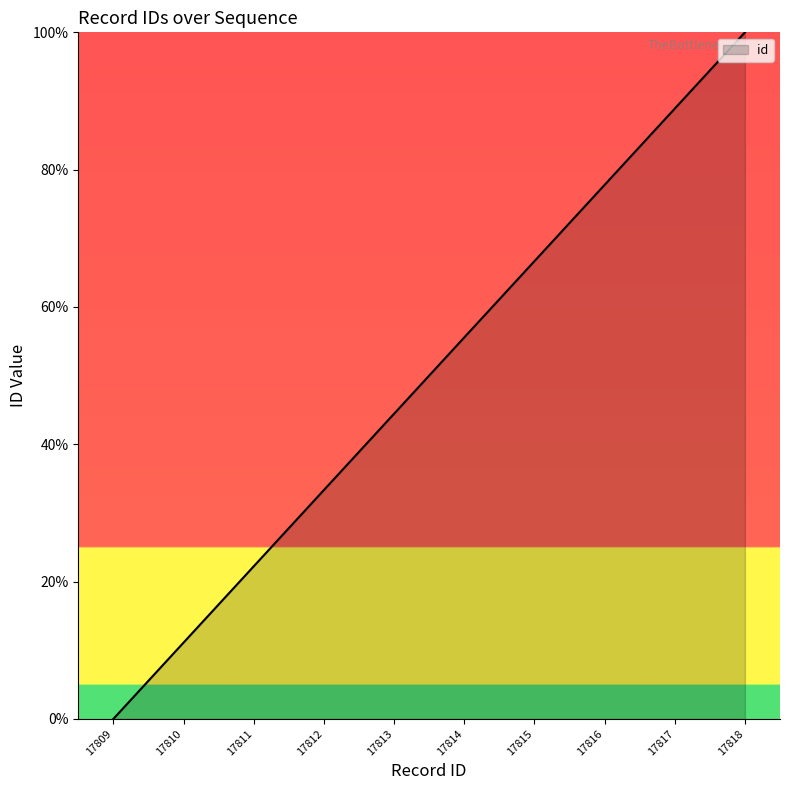

What is the change in value from 17814 to 17818?

+44.4